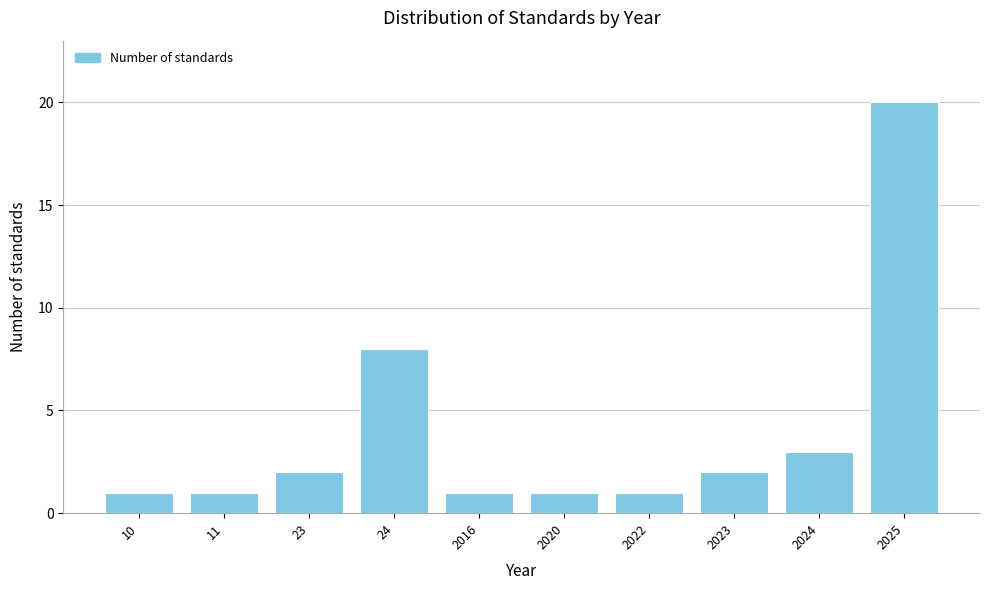

Reading left to right, list all the values displayed in this chart.

10=1	11=1	23=2	24=8	2016=1	2020=1	2022=1	2023=2	2024=3	2025=20